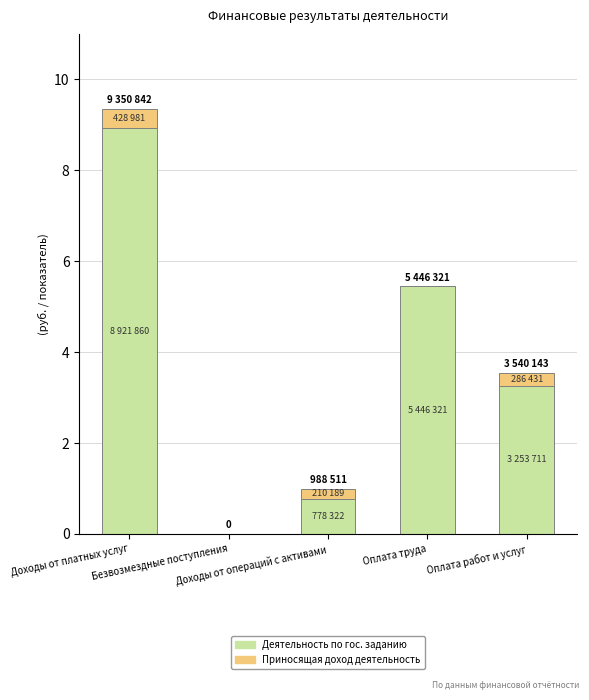

Which has a higher value, Оплата работ и услуг or Доходы от операций с активами?

Оплата работ и услуг